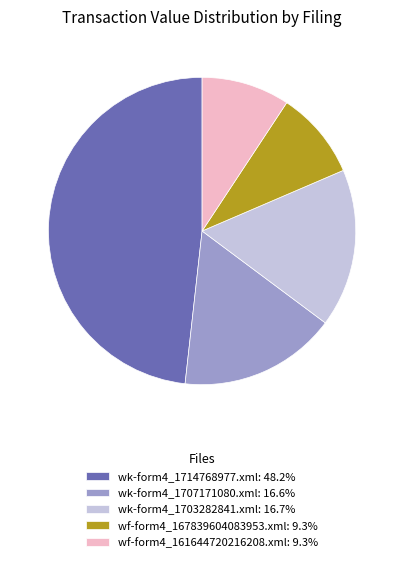

Which has a higher value, wk-form4_1703282841.xml or wf-form4_167839604083953.xml?

wk-form4_1703282841.xml